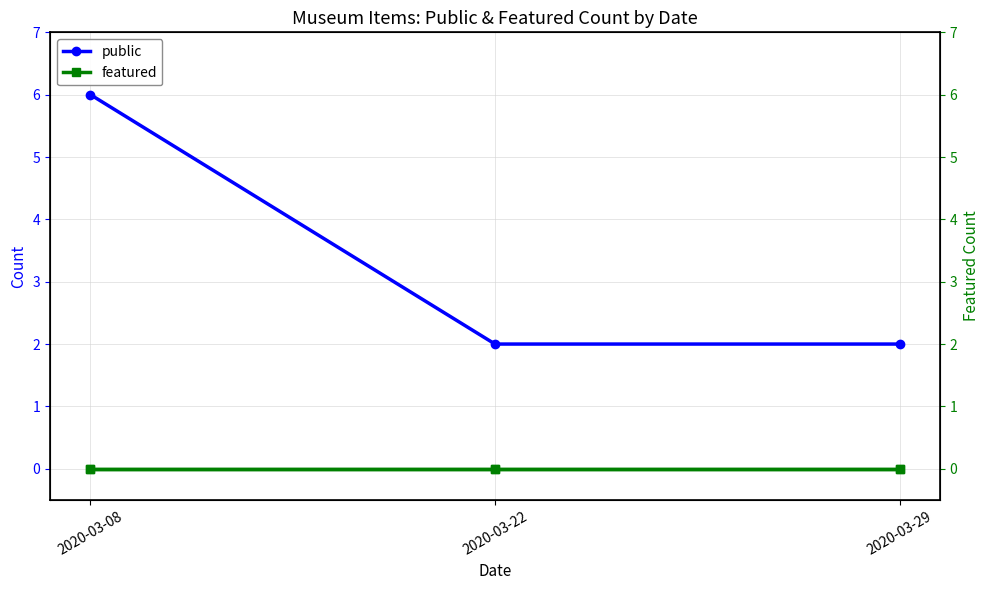

What are all the series names shown in the legend?

public, featured